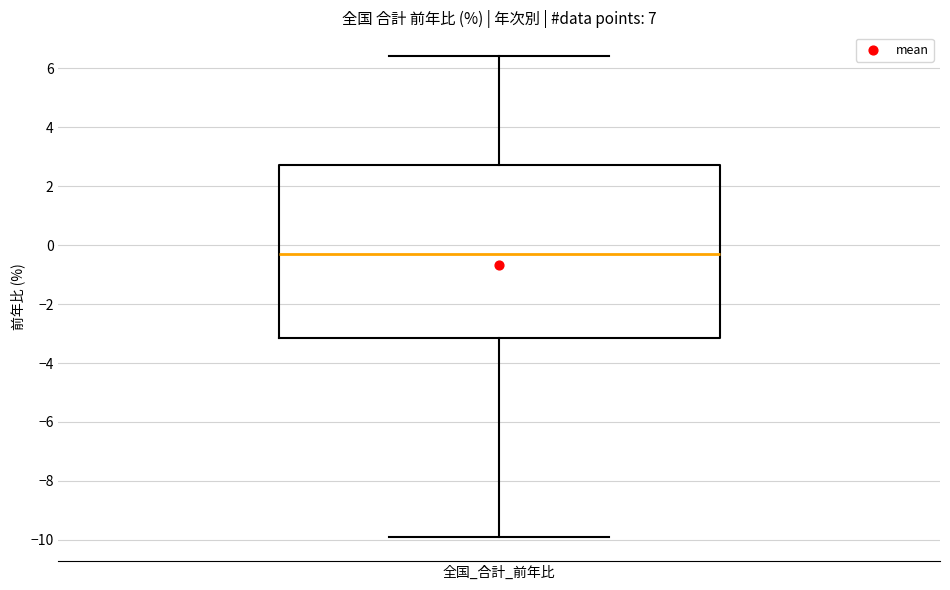

Transcribe this box plot: give where the median line is, the range the box spans, and where the two whiskers end, as read against the y-axis. The values are not printed on the chart, so give them approximately, as read against the axis.

median -0.2, box -3.2 to 2.8, whiskers -9.8 to 6.4